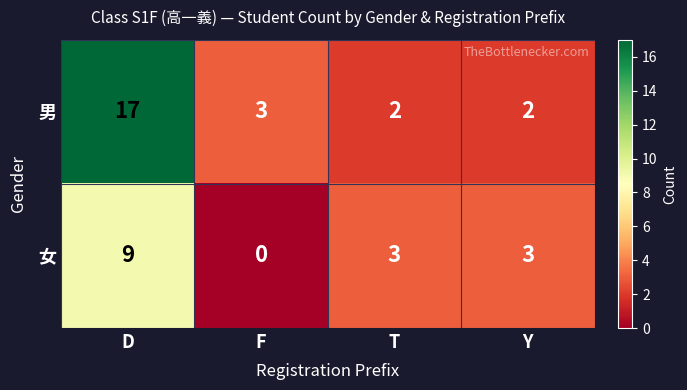

Where does the 女 series first go above 3?

D